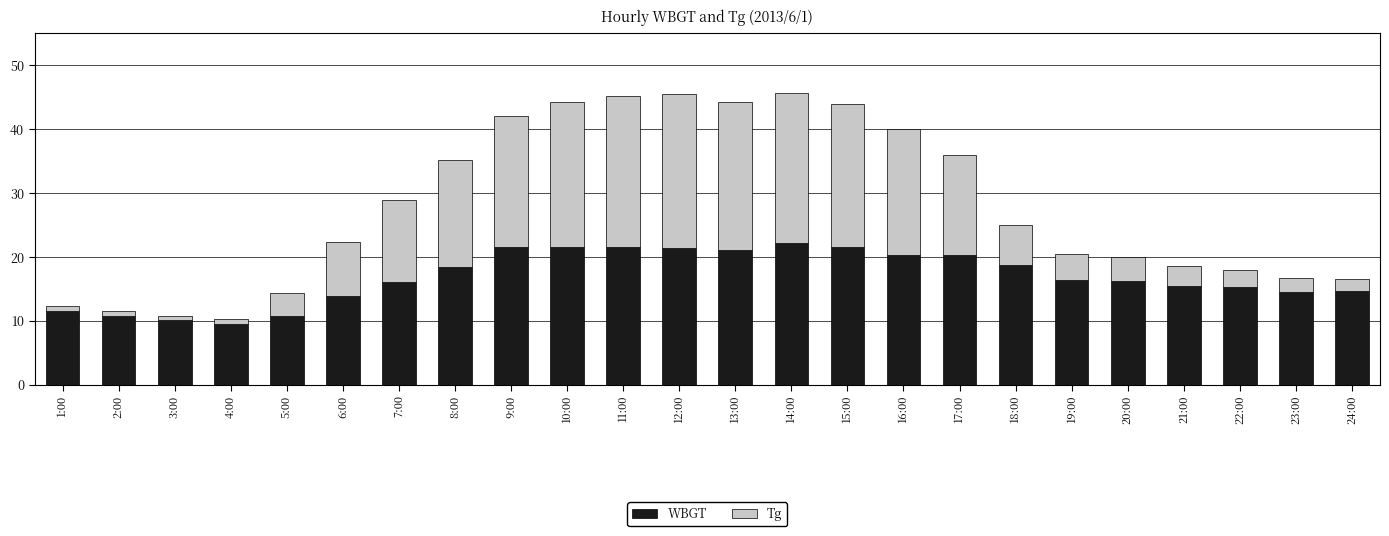

Is it true that WBGT equals 15.4 at 5:00?

False